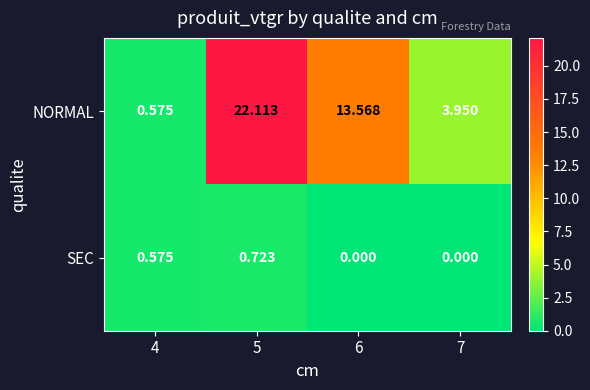

Is the value of SEC at 5 greater than the value of NORMAL at 4?

Yes